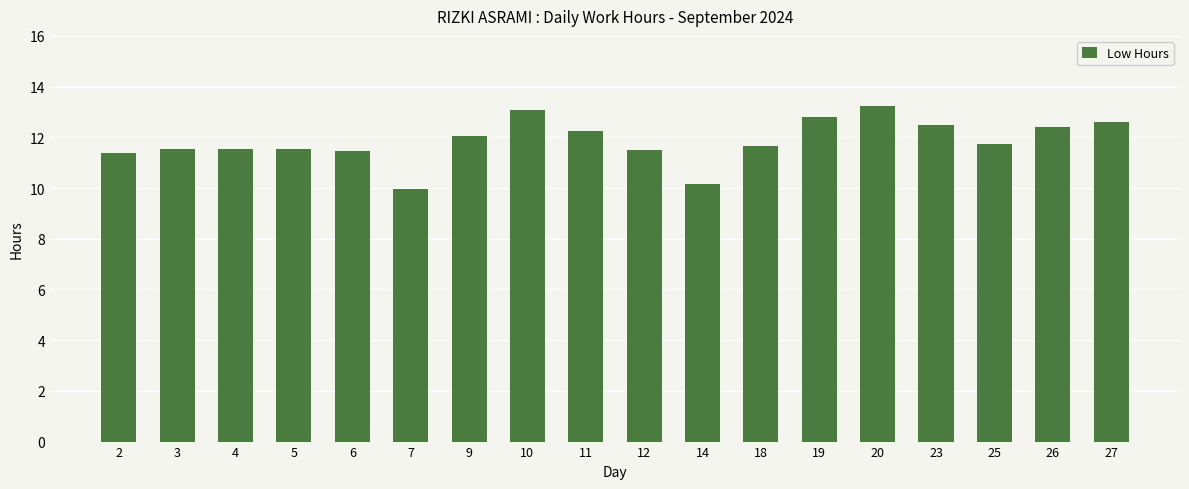

How many data points are above 11?

16